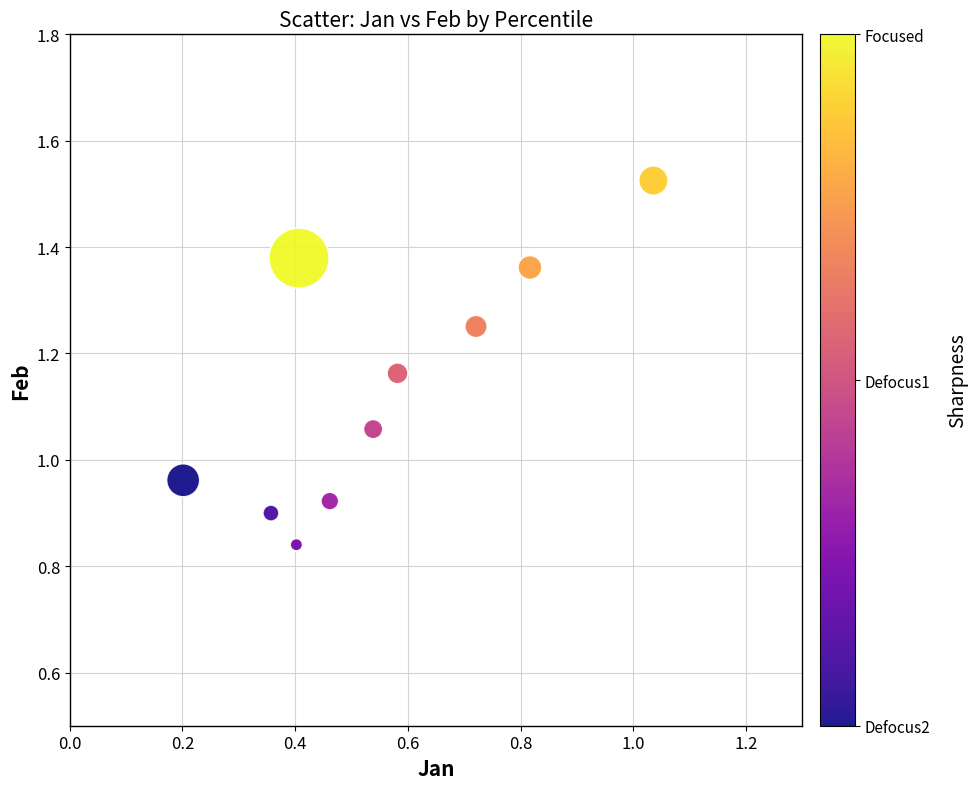

What is the range of Y values (max minus min)?

0.7